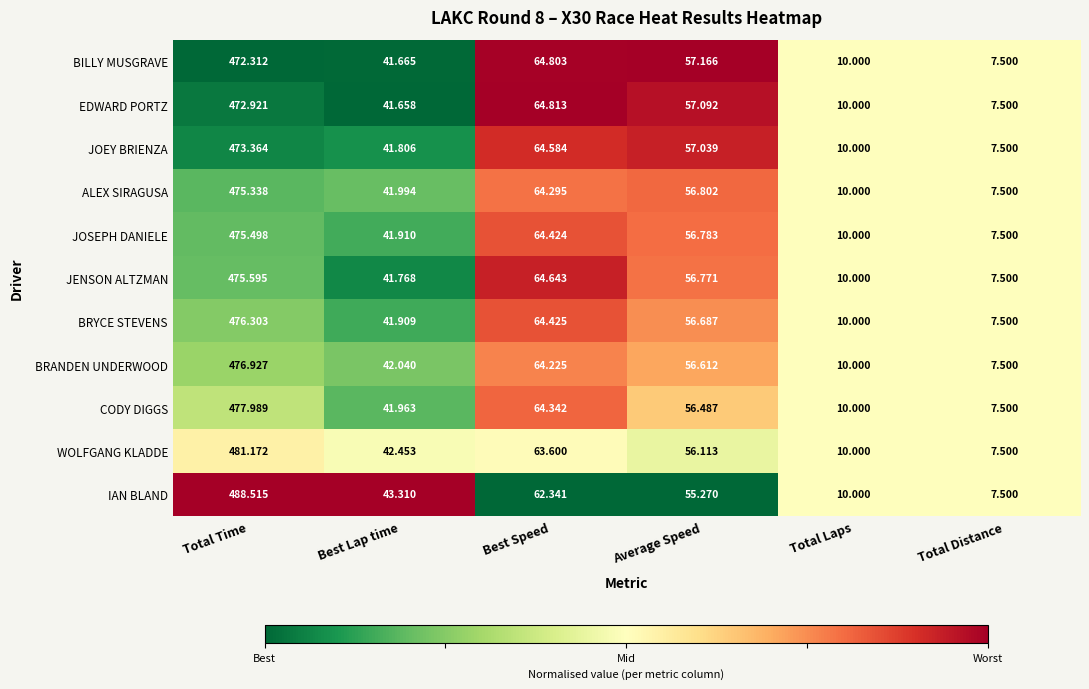

At which category is the sum across all series the highest?

Total Time